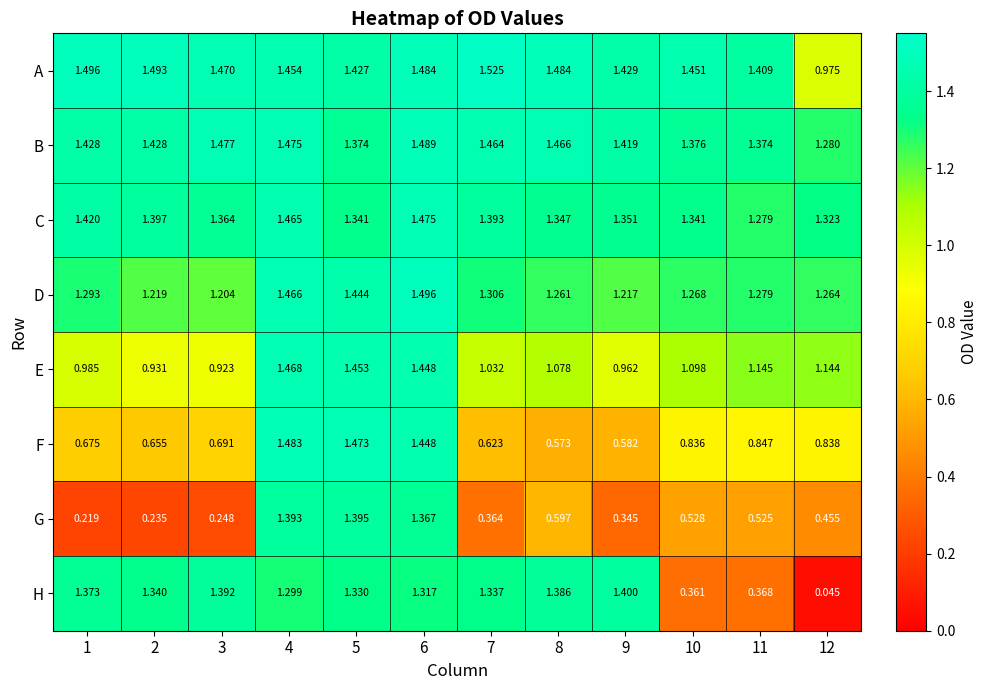

At 9, list the series in order from largest to smallest.

A, B, H, C, D, E, F, G